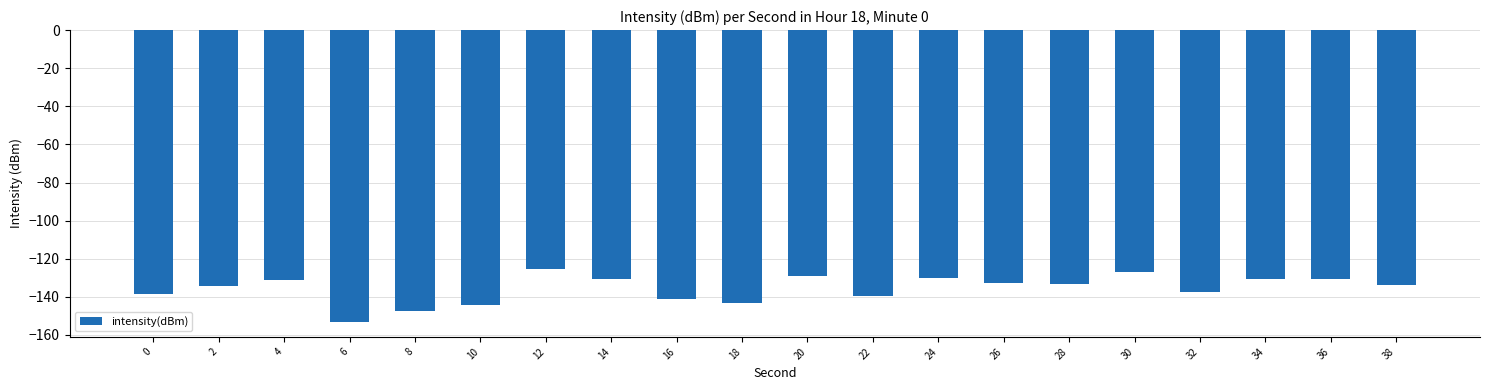

What is the value of the 2nd bar from the left?

-134.3